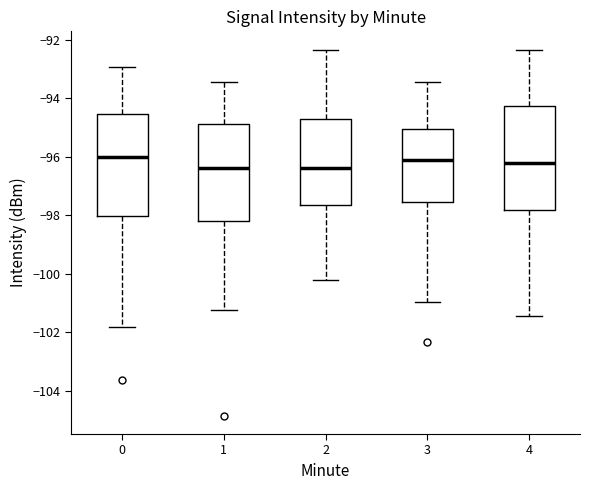

Reading left to right, read every box against the y-axis: the position of its median line, the range the box covers, and the ends of its whiskers. The values are not printed on the chart, so give them approximately, as read against the axis.

0: median -96.0, box -98.0 to -94.6, whiskers -101.8 to -93.0
1: median -96.4, box -98.2 to -94.8, whiskers -101.2 to -93.4
2: median -96.4, box -97.6 to -94.8, whiskers -100.2 to -92.4
3: median -96.2, box -97.6 to -95.0, whiskers -101.0 to -93.4
4: median -96.2, box -97.8 to -94.2, whiskers -101.4 to -92.4